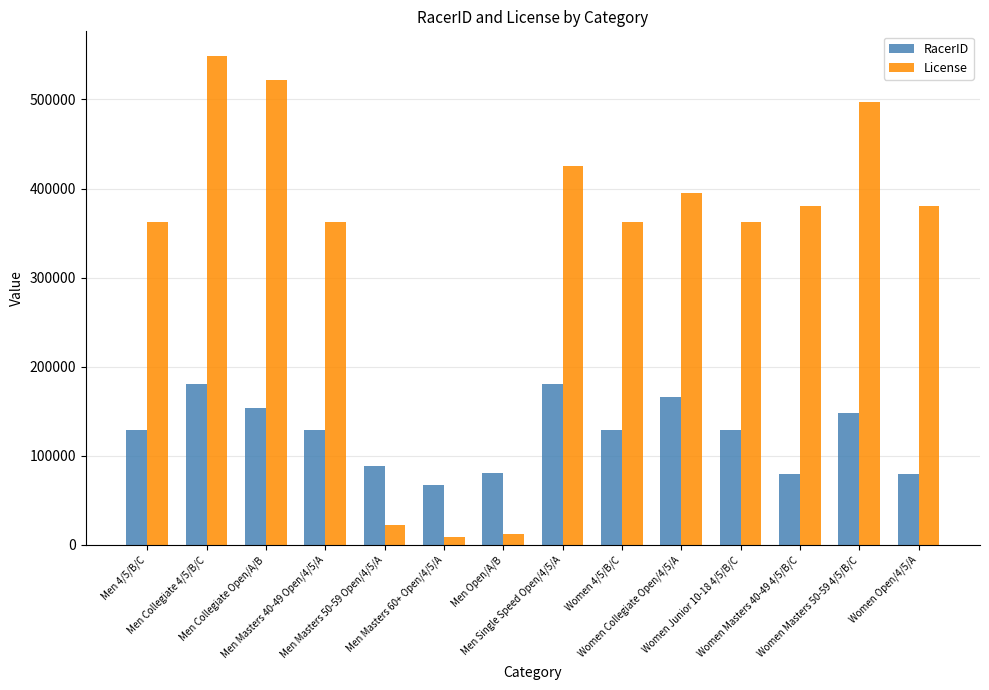

Between Men 4/5/B/C and Women Open/4/5/A, which series saw the biggest shift?

RacerID